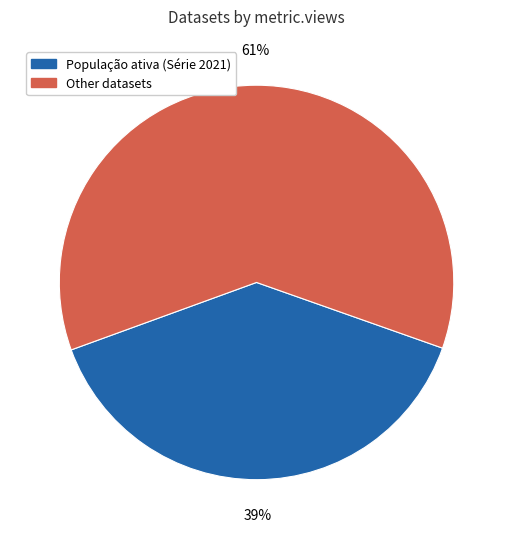

Is there a majority slice in this chart?

Yes